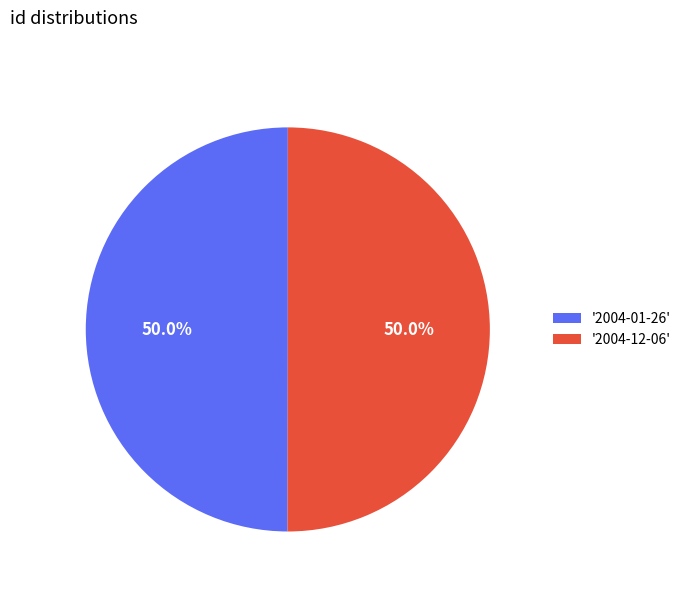

Combined, what portion of the pie is '2004-01-26' and '2004-12-06'?

100.0%